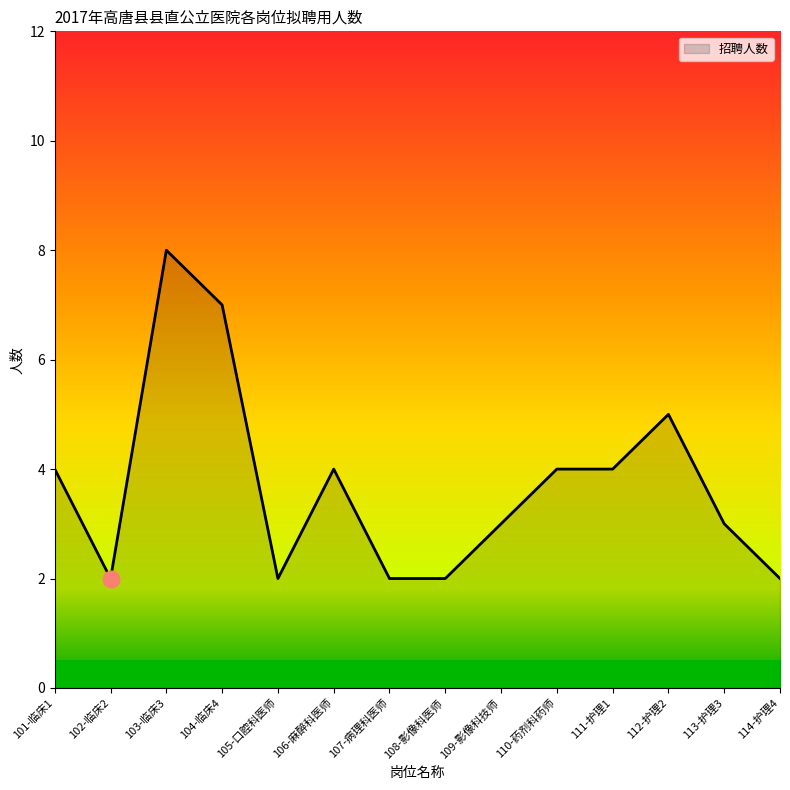

Reading left to right, what are all the values shown in this chart?

4	2	8	7	2	4	2	2	3	4	4	5	3	2